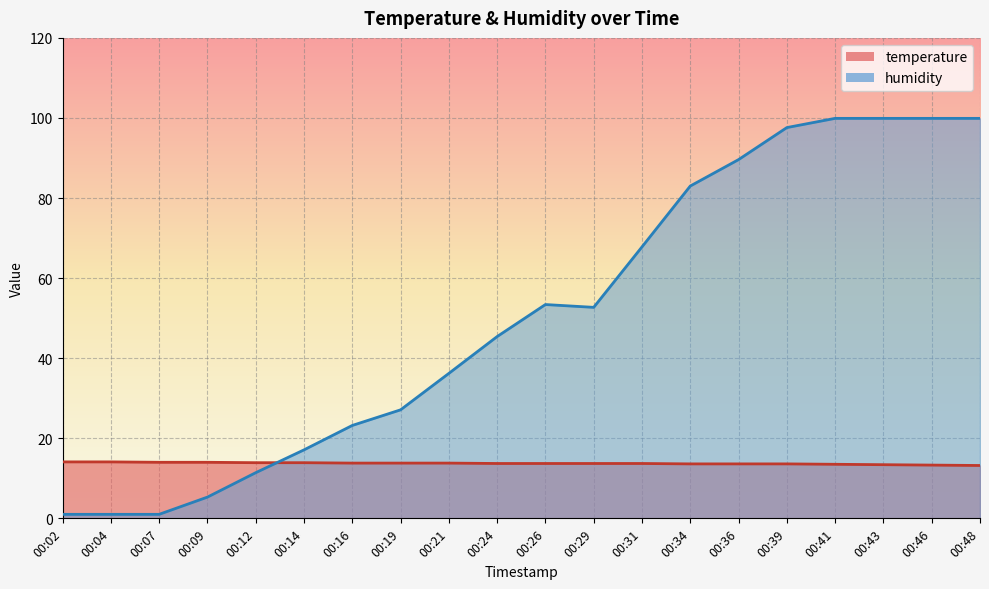

List the labels in order of temperature value, largest first.

00:02, 00:04, 00:07, 00:09, 00:12, 00:14, 00:16, 00:19, 00:21, 00:24, 00:26, 00:29, 00:31, 00:34, 00:36, 00:39, 00:41, 00:43, 00:46, 00:48